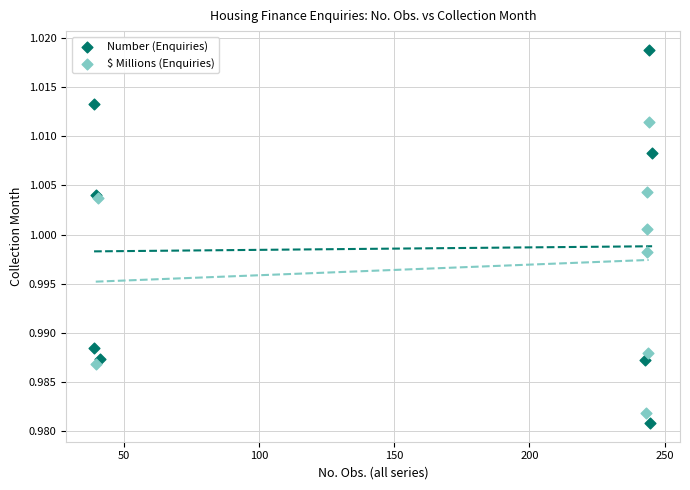

Which series reaches the maximum Y coordinate?

Number (Enquiries)